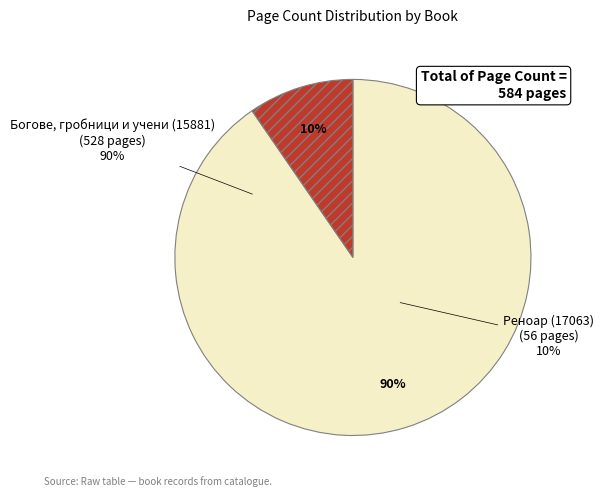

How many segments does this pie chart have?

2